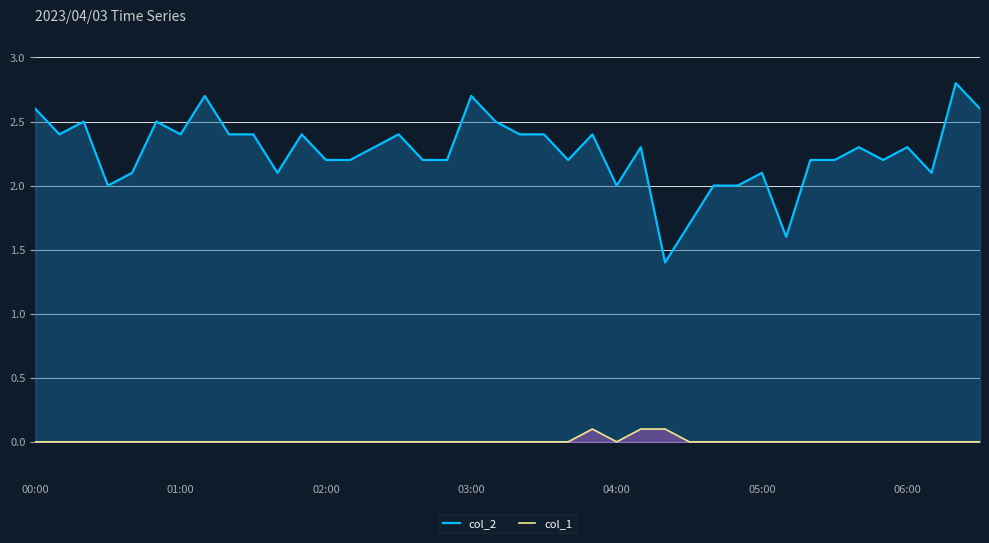

Count the col_1 values in the range 0 to 1.

40